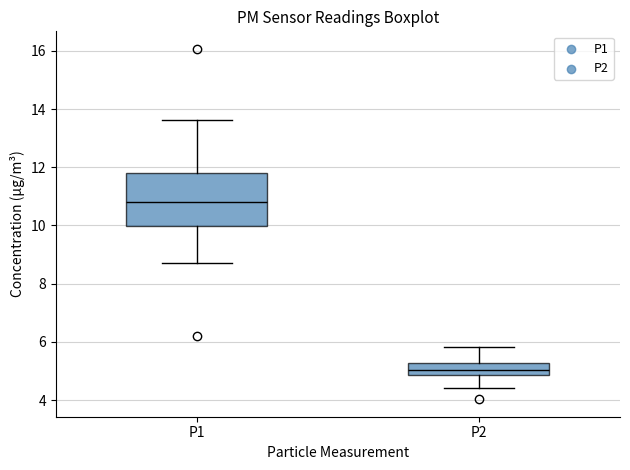

Where is the lower edge of the box for P1 on the y-axis? The values are not printed on the chart, so give them approximately, as read against the axis.

10.0